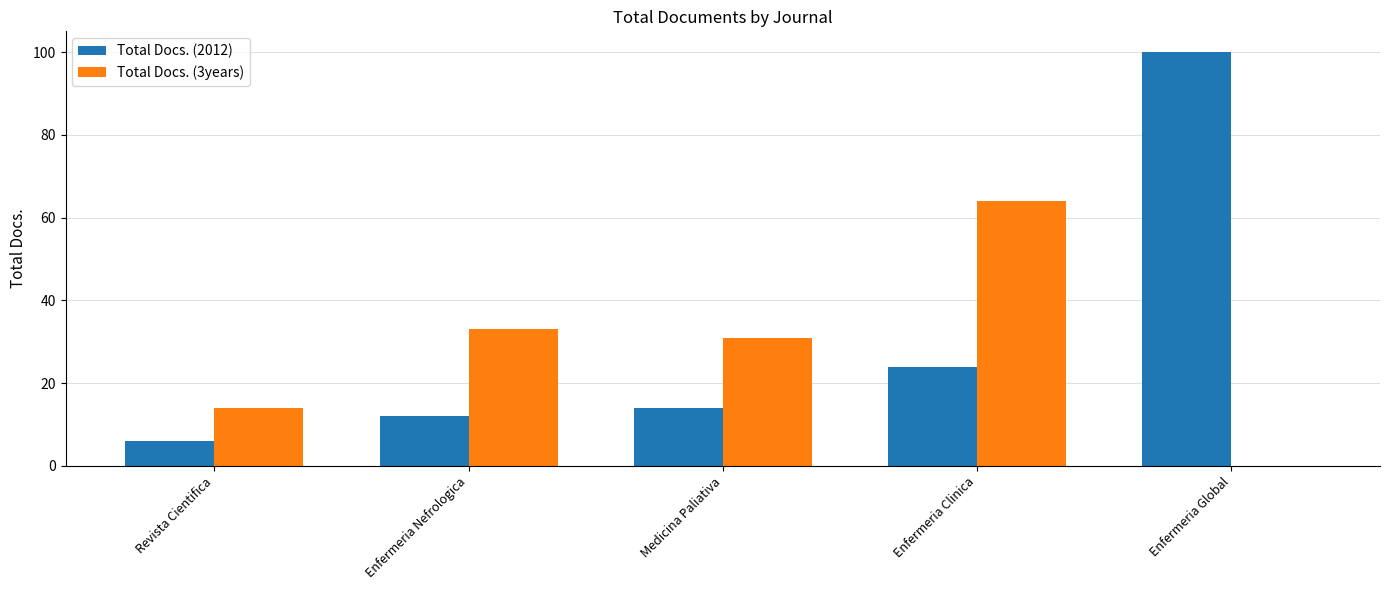

Which series has the widest spread of values?

Total Docs. (2012)